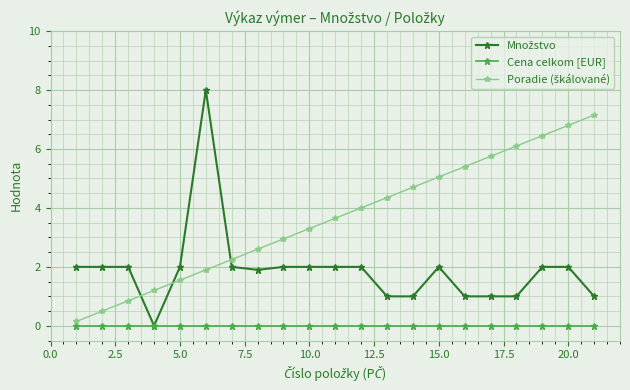

What is the greatest value displayed?

8.0